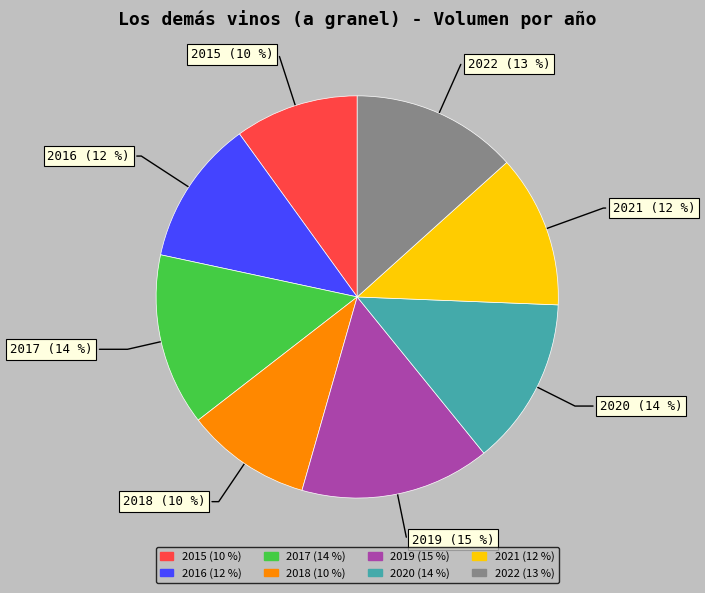

Which has a higher value, 2015 (10 %) or 2022 (13 %)?

2022 (13 %)